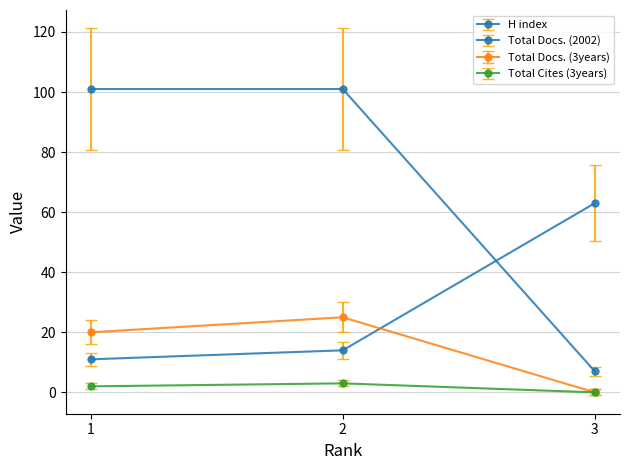

Which series has the widest spread of values?

H index